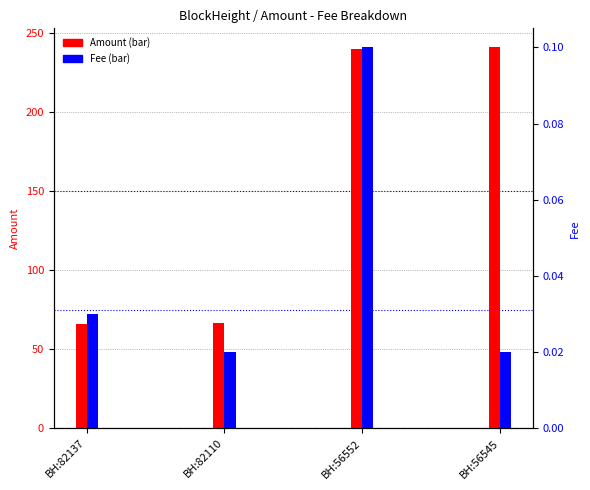

Read the Amount value at BH:56552.

240.0